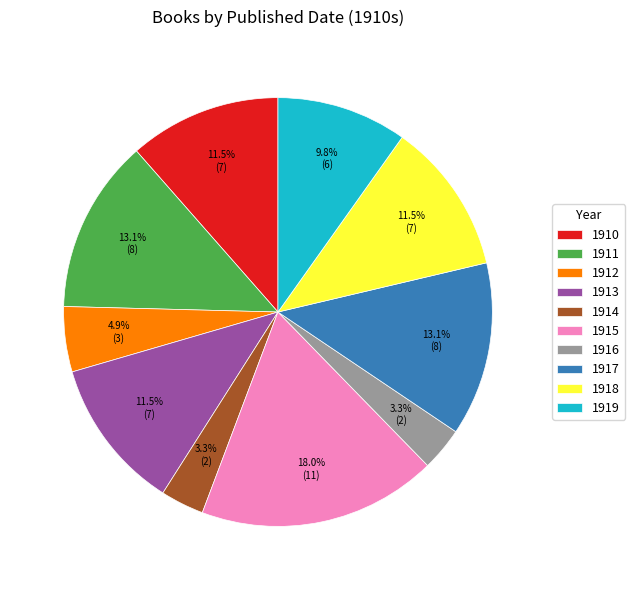

Approximately how many times larger is the value at 1917 compared to 1919?

1.3